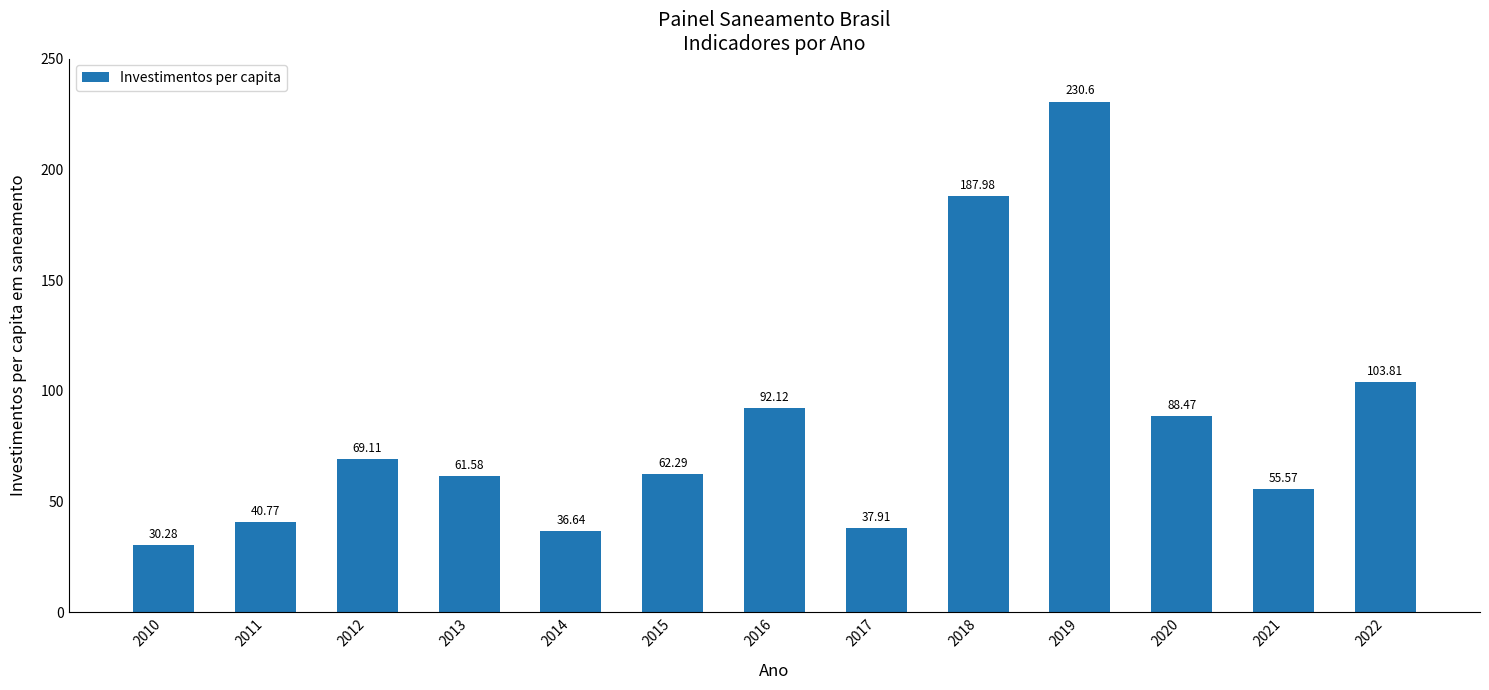

Rank the categories by value from lowest to highest.

2010, 2014, 2017, 2011, 2021, 2013, 2015, 2012, 2020, 2016, 2022, 2018, 2019